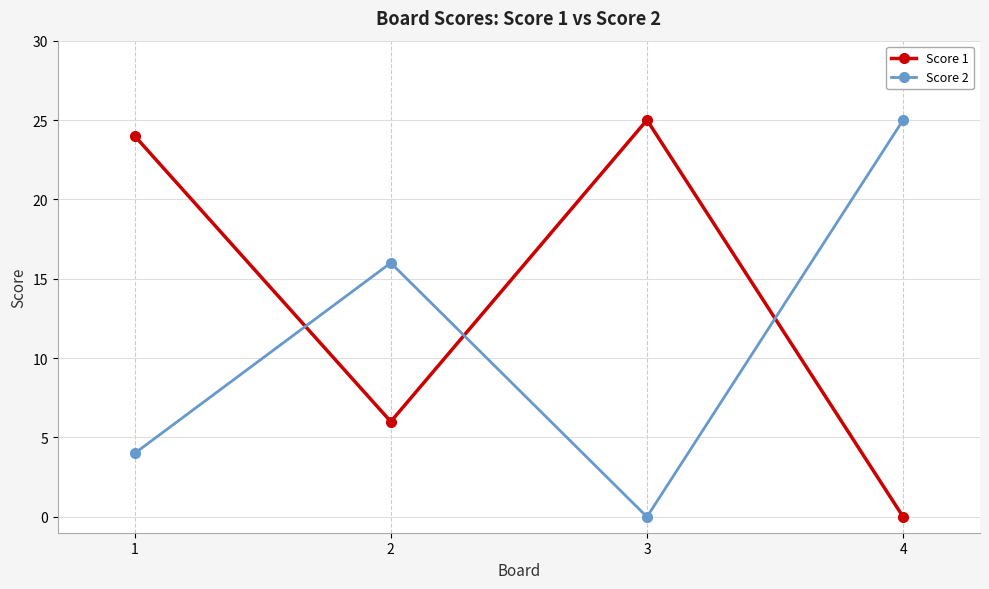

What is the maximum value for Score 2?

25